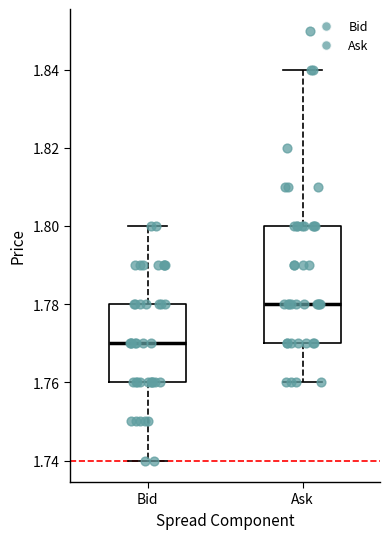

Comparing the boxes themselves (not the whiskers), which one is the tallest?

Ask